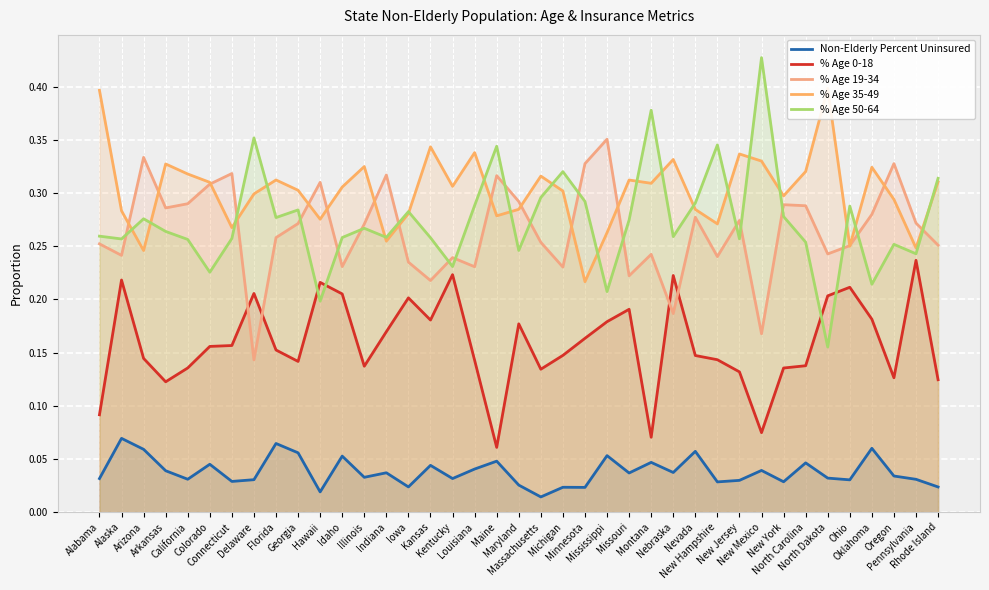

List the labels in order of Non-Elderly Percent Uninsured value, largest first.

Alaska, Florida, Oklahoma, Arizona, Nevada, Georgia, Mississippi, Idaho, Maine, Montana, North Carolina, Colorado, Kansas, Louisiana, New Mexico, Arkansas, Nebraska, Indiana, Missouri, Oregon, Illinois, North Dakota, Kentucky, Alabama, California, Pennsylvania, Delaware, Ohio, New Jersey, Connecticut, New York, New Hampshire, Maryland, Iowa, Rhode Island, Michigan, Minnesota, Hawaii, Massachusetts